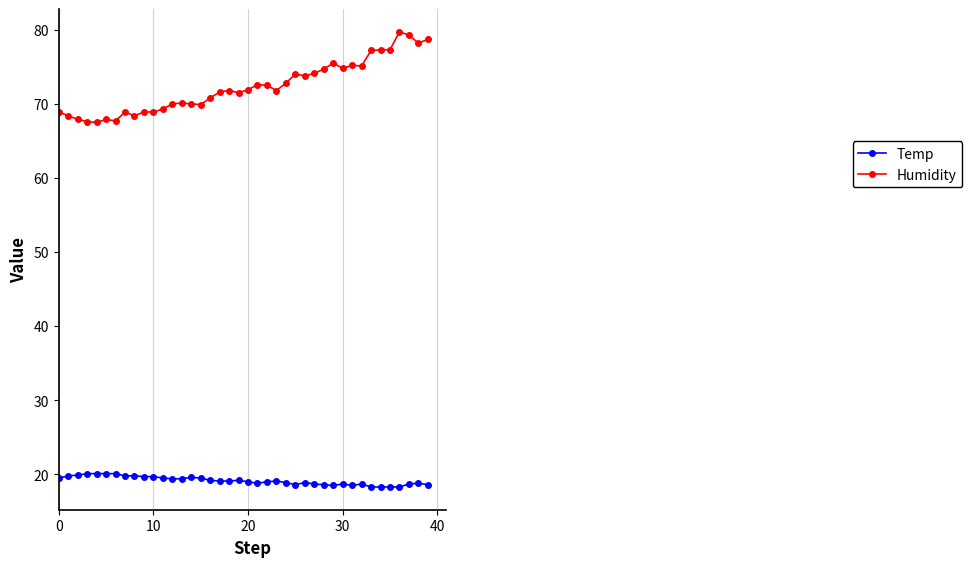

What is the greatest value displayed?

79.7